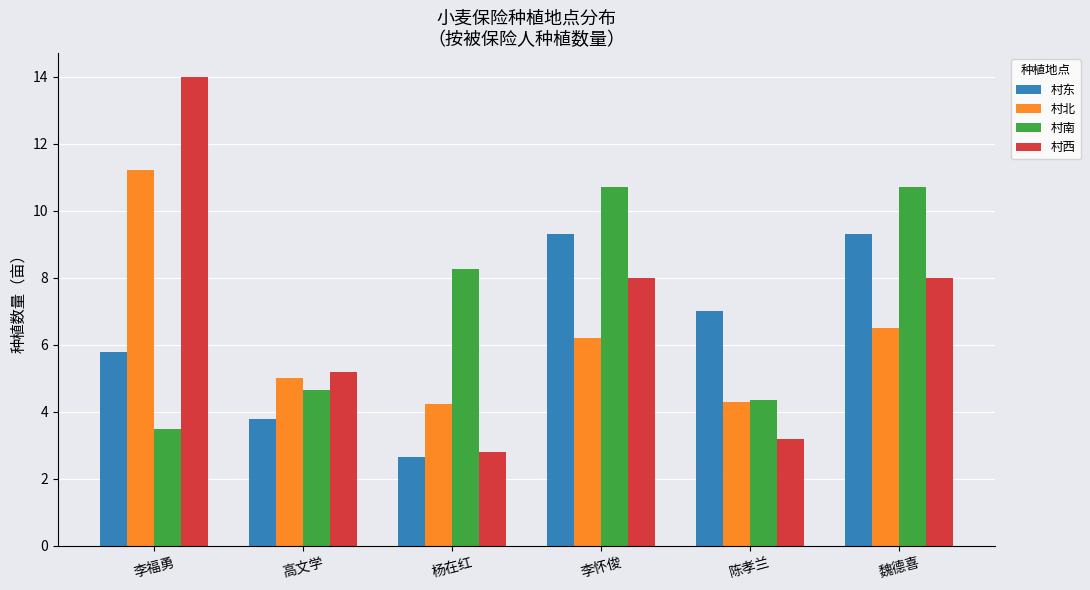

At which label does 村东 reach its minimum?

杨在红